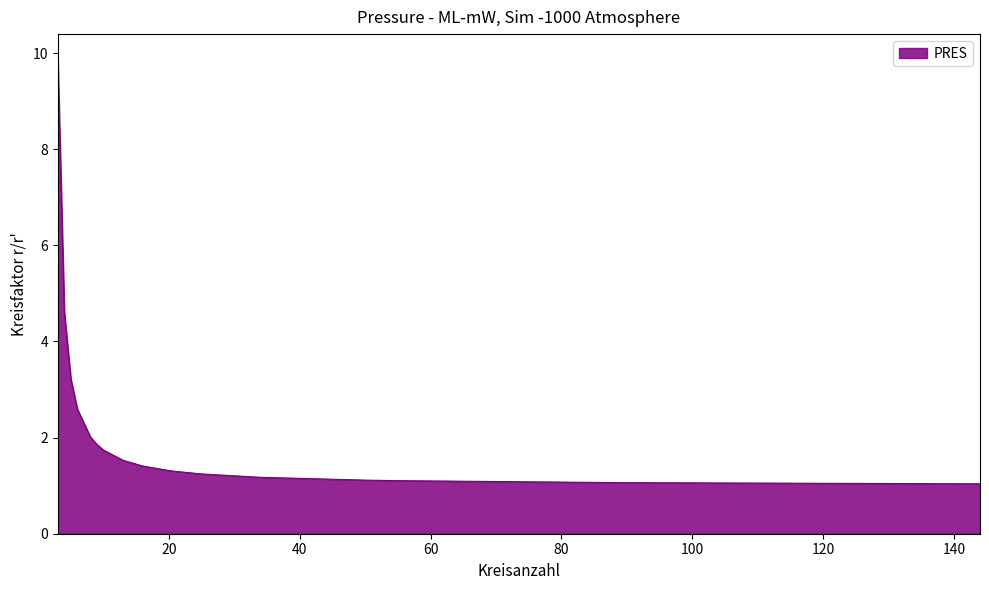

What is the maximum value shown in the chart?

9.9